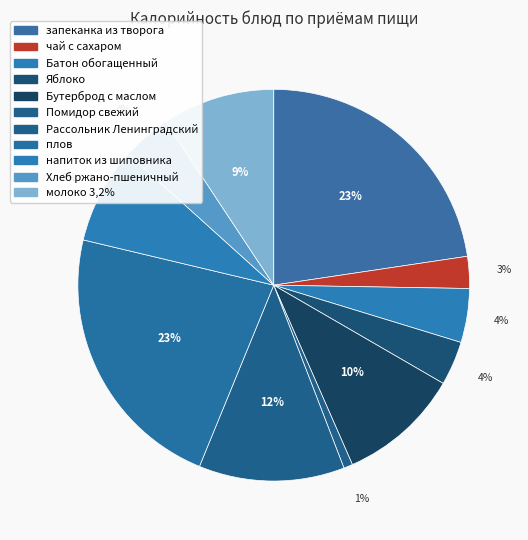

The Рассольник Ленинградский slice represents 3% of the pie. True or false?

False